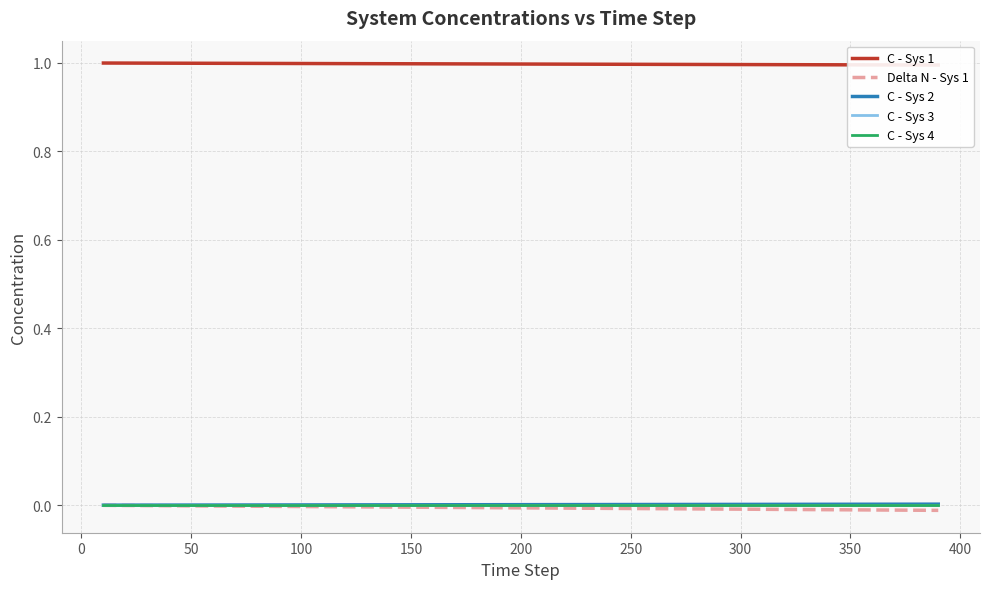

True or false: C - Sys 4 and C - Sys 3 intersect in this chart.

False